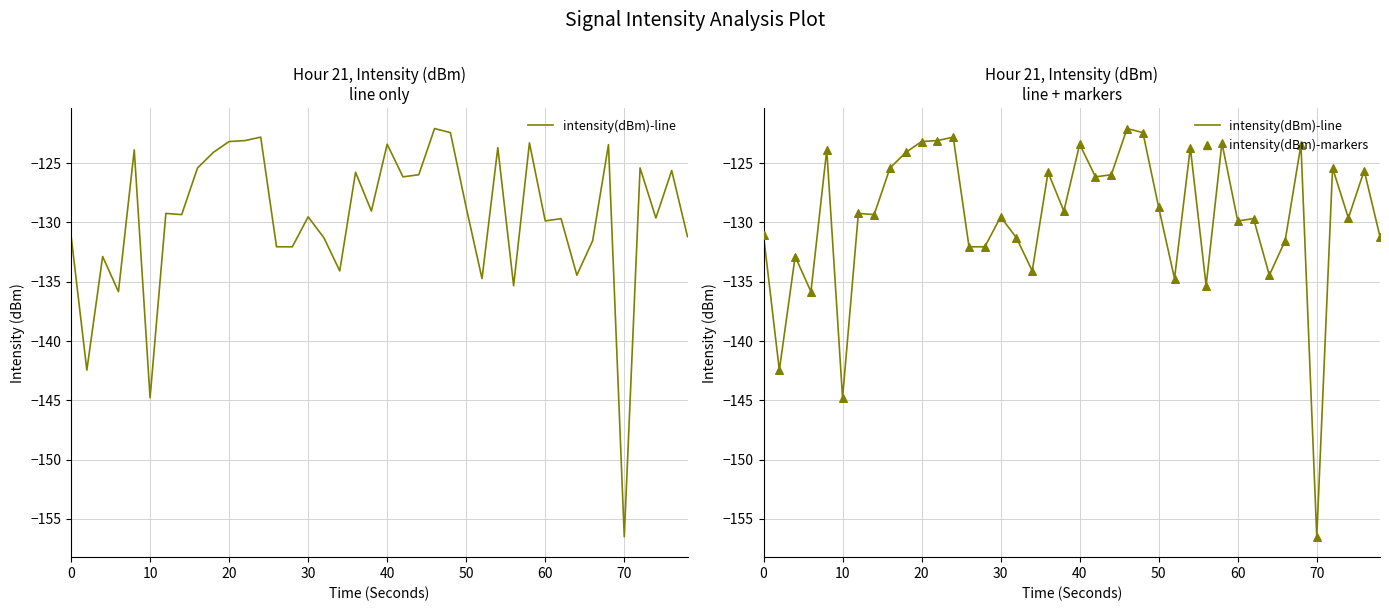

What are all the series names shown in the legend?

intensity(dBm)-line, intensity(dBm)-markers